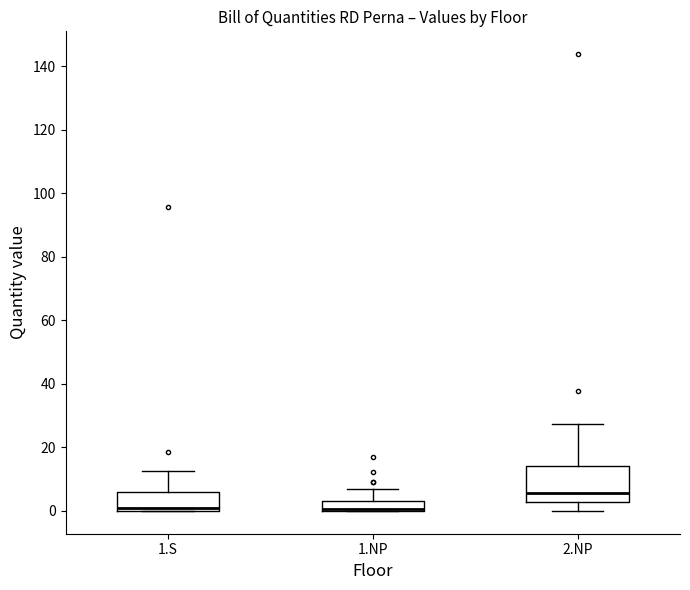

Reading left to right, read every box against the y-axis: the position of its median line, the range the box covers, and the ends of its whiskers. The values are not printed on the chart, so give them approximately, as read against the axis.

1.S: median 2, box 0 to 6, whiskers 0 to 12
1.NP: median 0 (drawn on the box's lower edge), box 0 to 4, whiskers 0 to 8
2.NP: median 6, box 2 to 14, whiskers 0 to 28